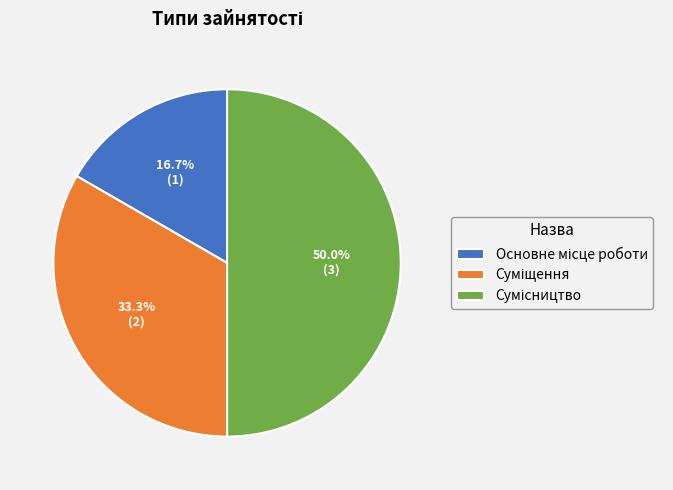

How many segments does this pie chart have?

3